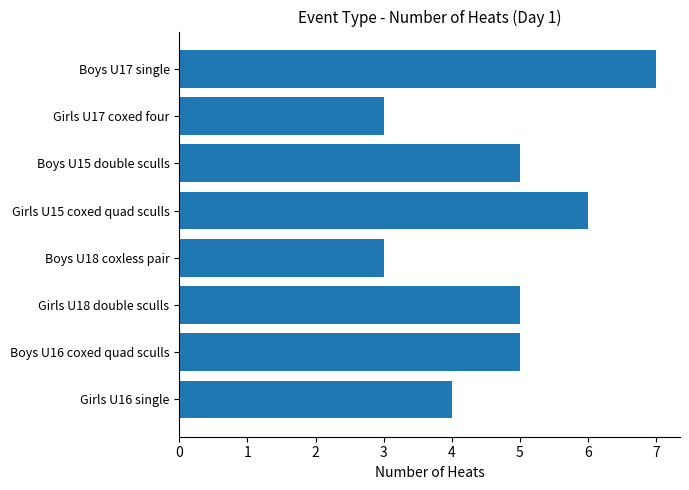

The value at Boys U16 coxed quad sculls is 1. True or false?

False